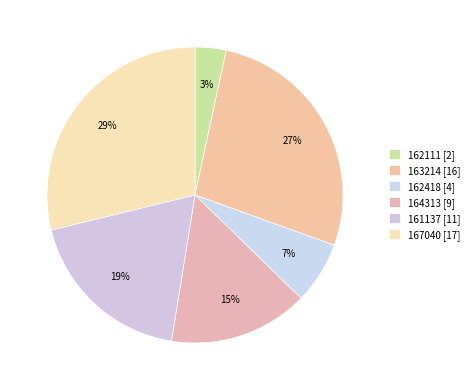

Between 163214 and 164313, which is larger?

163214